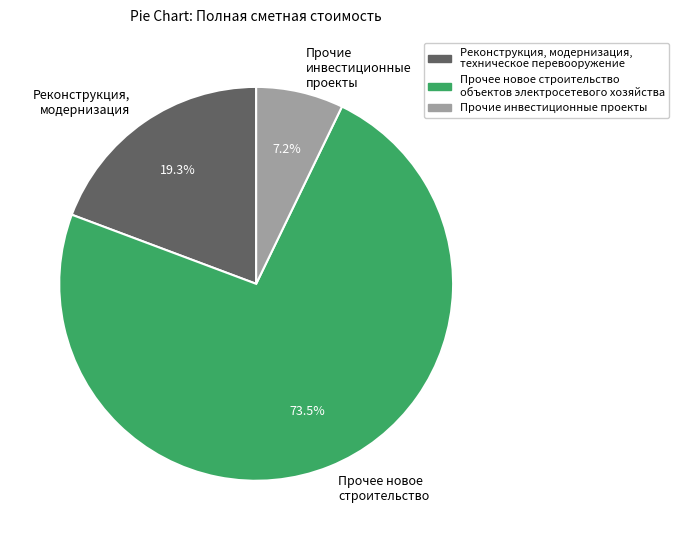

Rank the categories by value from highest to lowest.

Прочее новое строительство объектов электросетевого хозяйства, Реконструкция, модернизация, техническое перевооружение, Прочие инвестиционные проекты